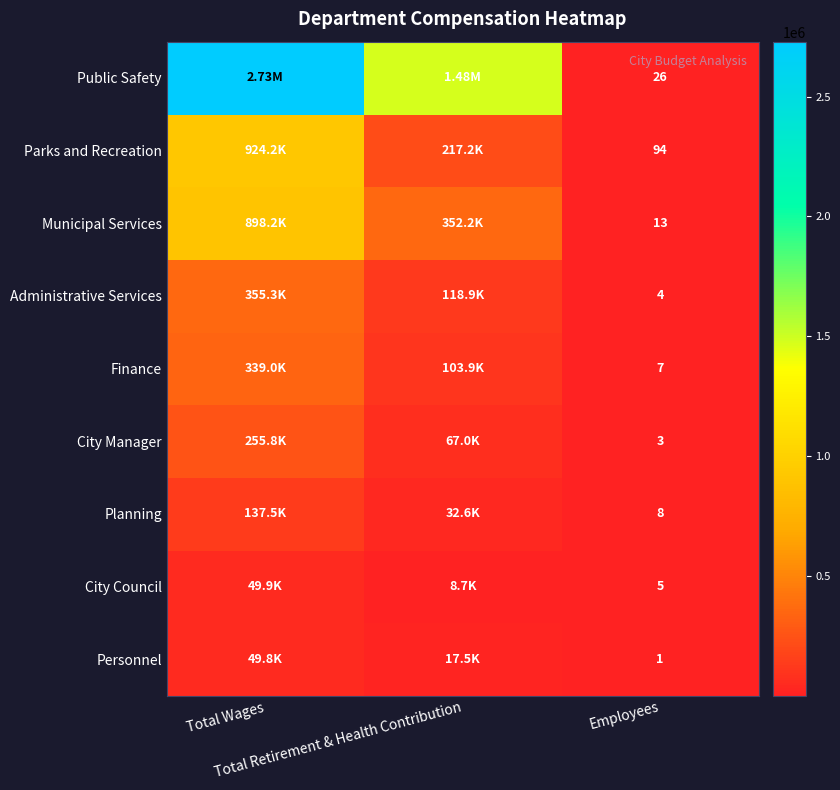

The Finance series shows 57861 at Total Retirement & Health Contribution. True or false?

False